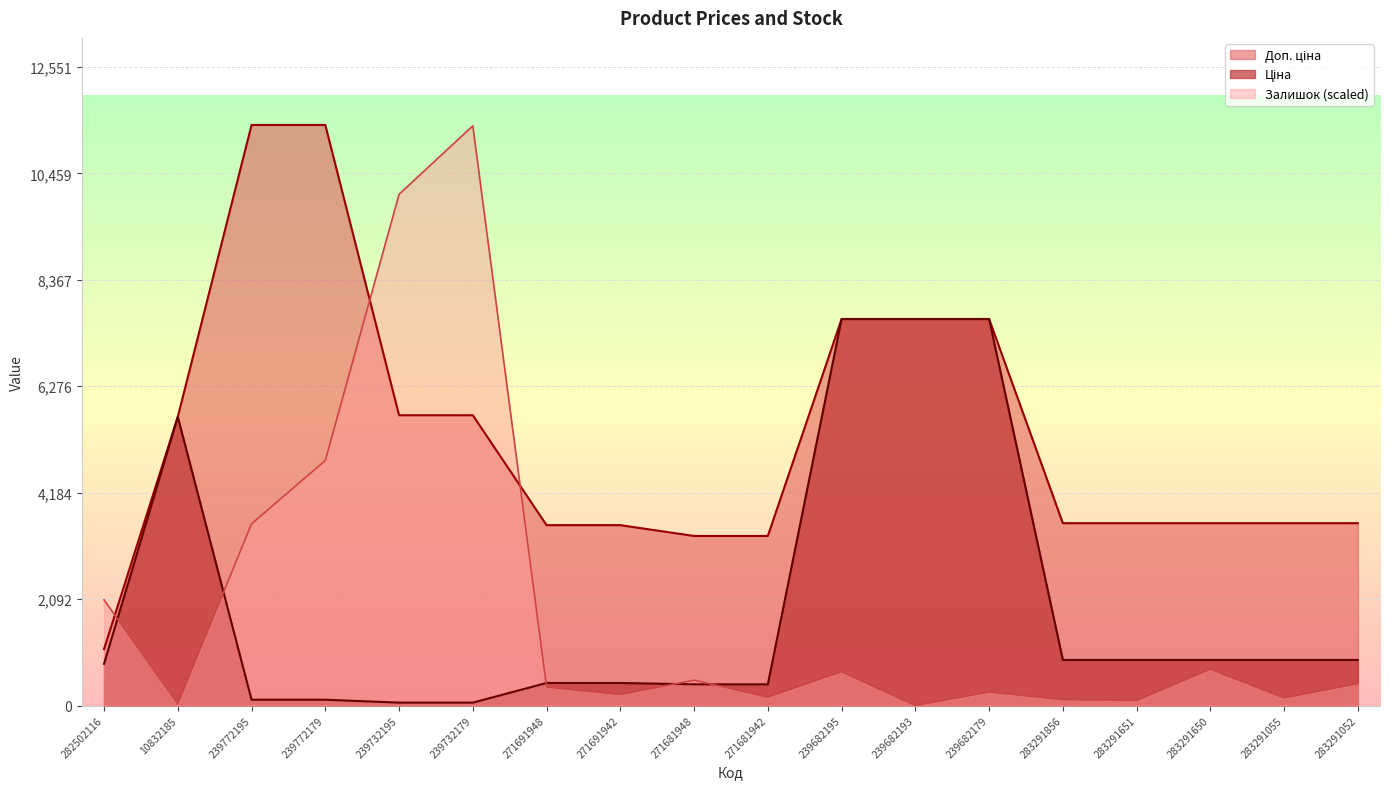

Which series has the largest range (max minus min)?

Залишок (scaled)